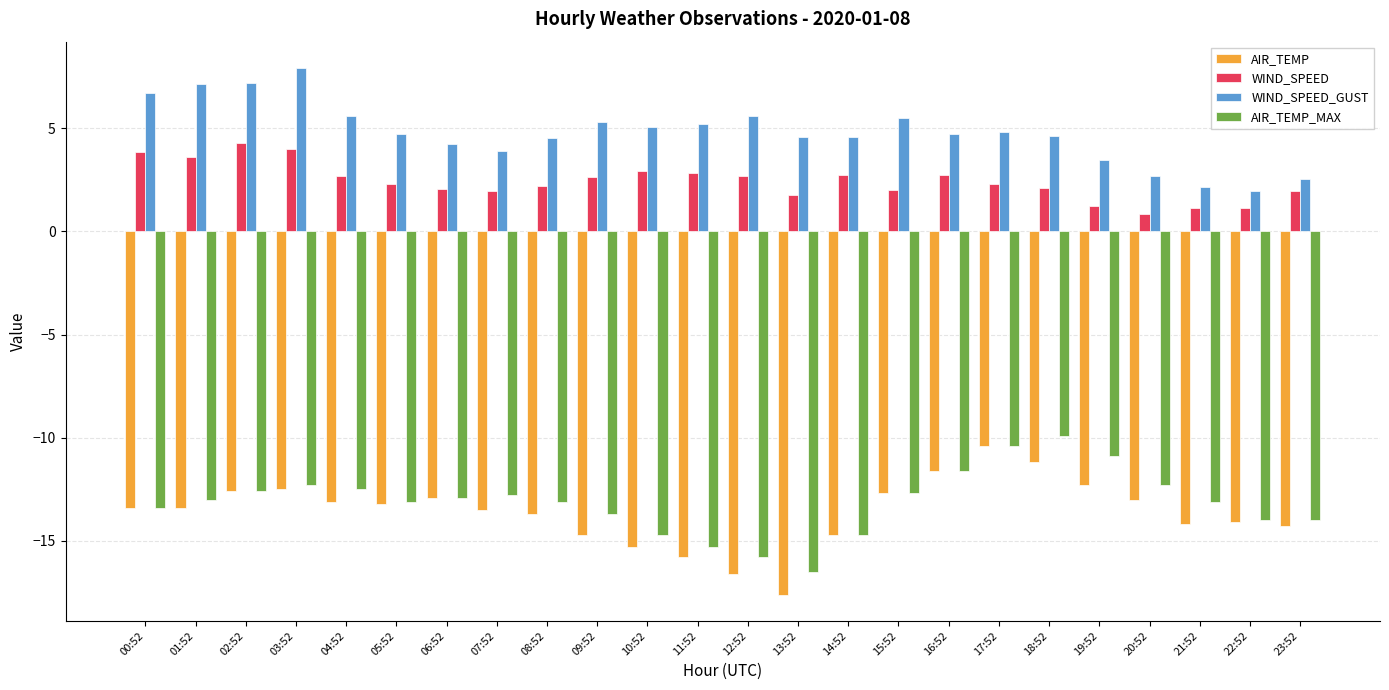

How many data points does each series have?

24